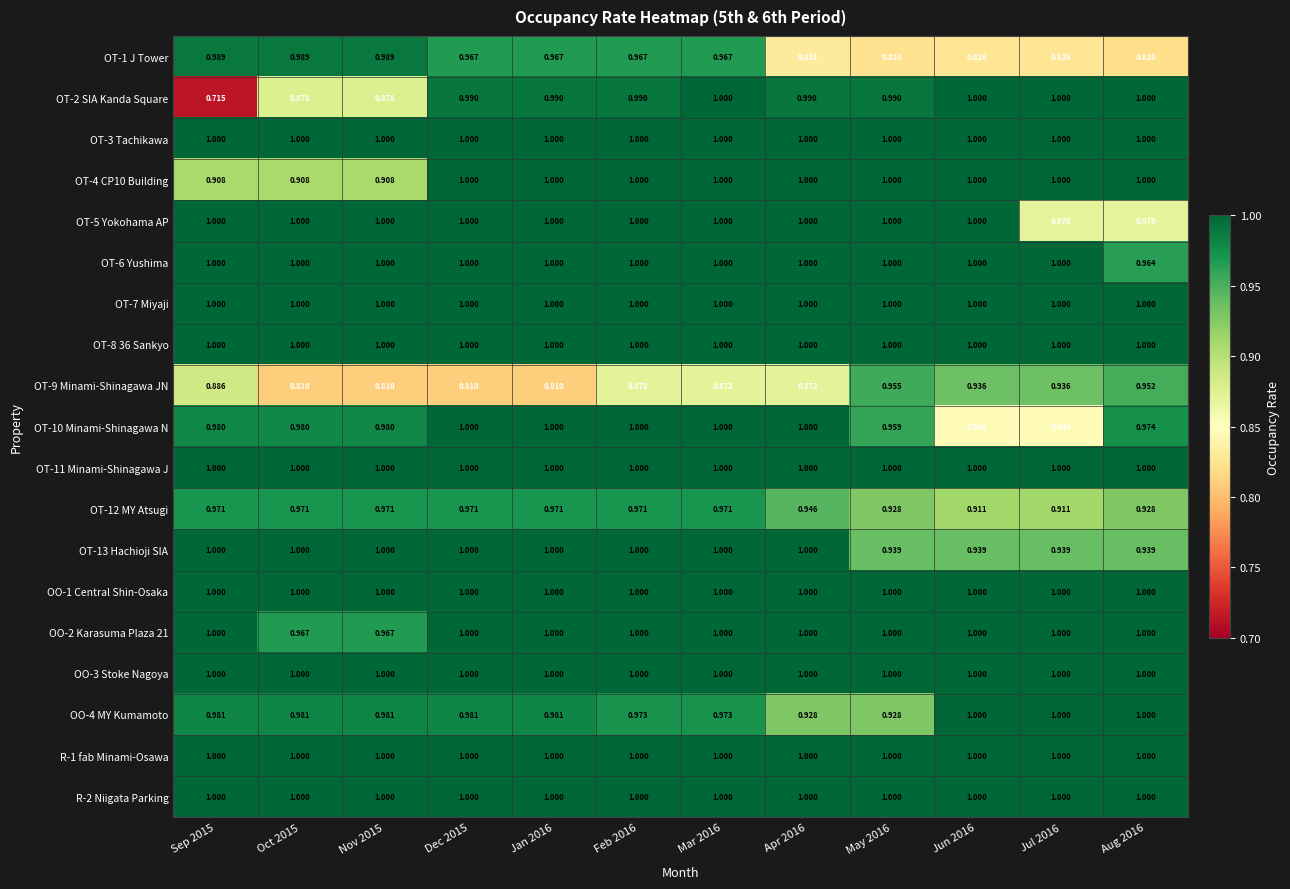

Which label corresponds to the smallest value in the chart?

Sep 2015